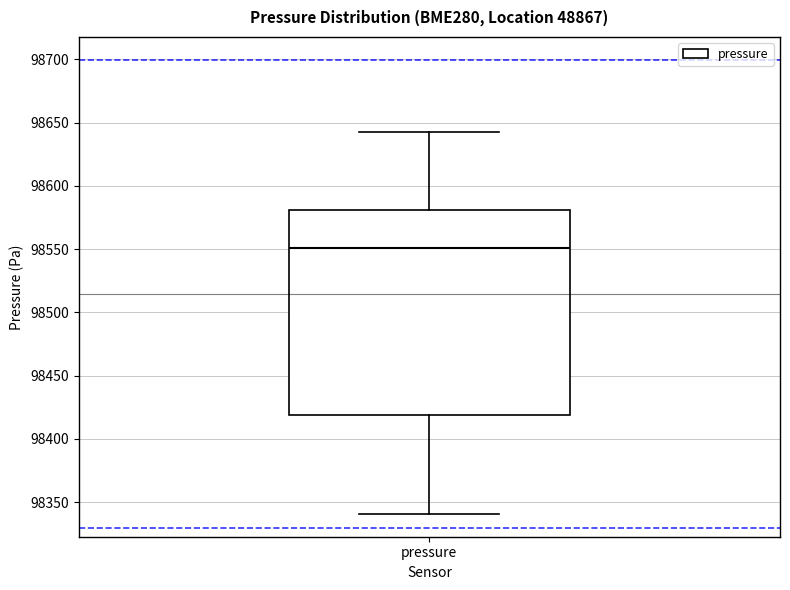

Read this box plot against the y-axis: the position of the median line, the range covered by the box, and the ends of both whiskers. The values are not printed on the chart, so give them approximately, as read against the axis.

median 98550, box 98420 to 98580, whiskers 98340 to 98645